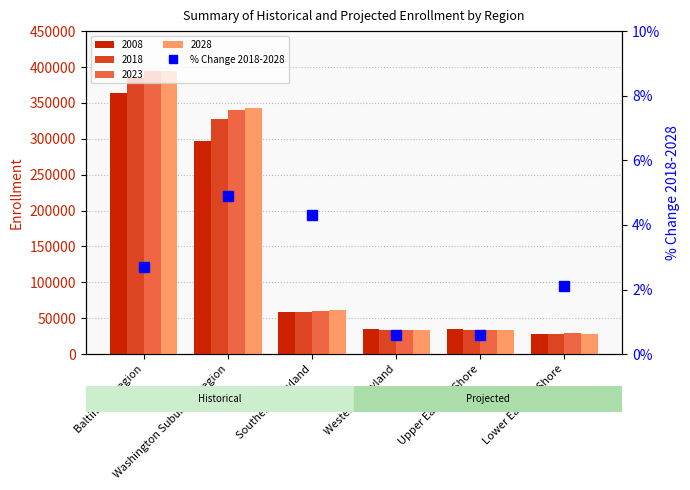

What is the label of the 5th bar from the right?

Washington Suburban Region